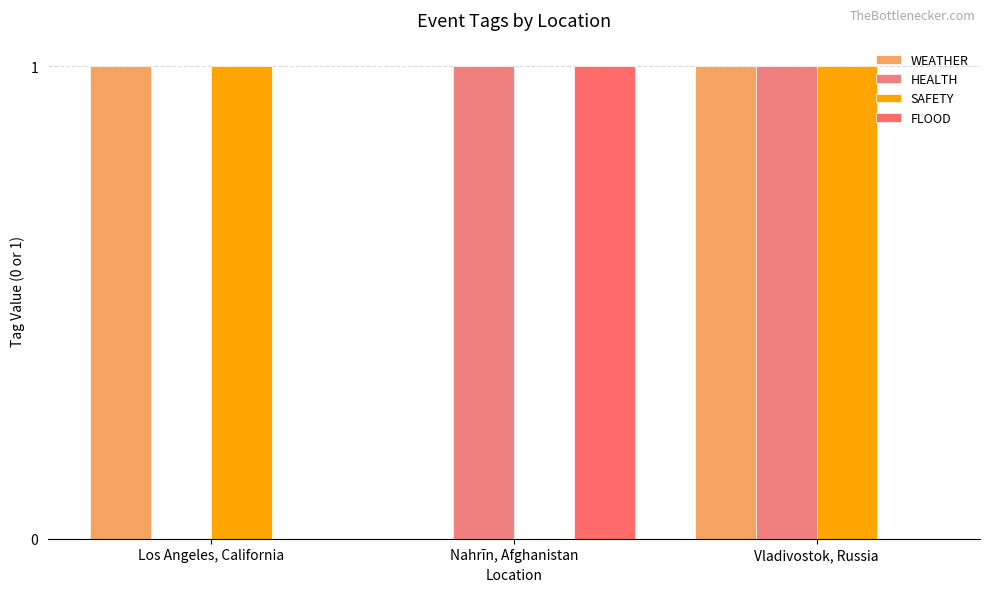

Count the SAFETY values in the range 0 to 1.

3